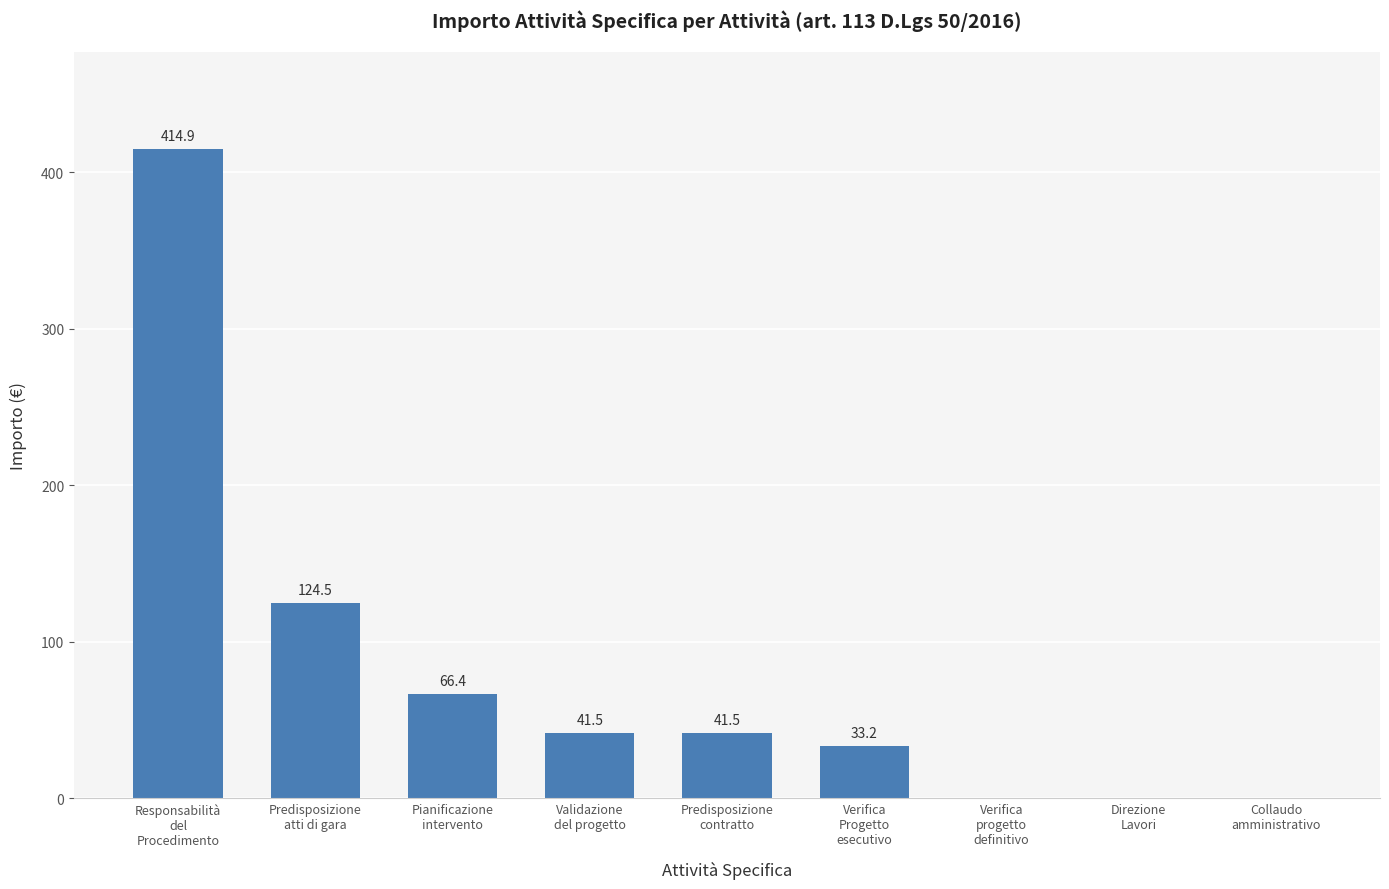

The value at Validazione
del progetto is 22.2. True or false?

False